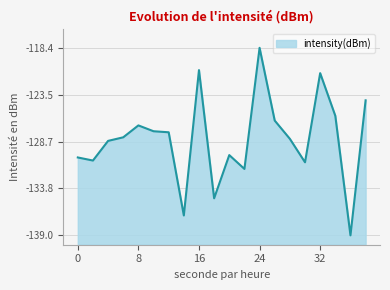

List the labels in order of value, largest first.

24, 16, 32, 38, 34, 26, 8, 10, 12, 6, 28, 4, 20, 0, 2, 30, 22, 18, 14, 36